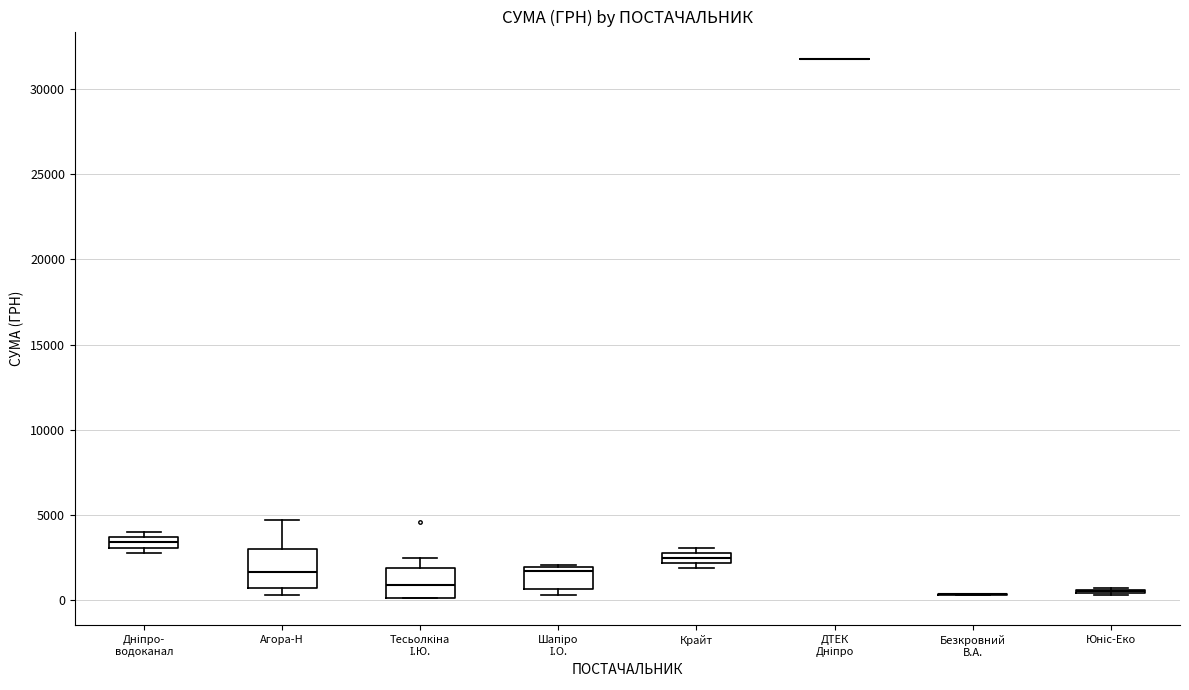

Which box is the tallest, from its lower edge to its upper edge?

Агора-Н